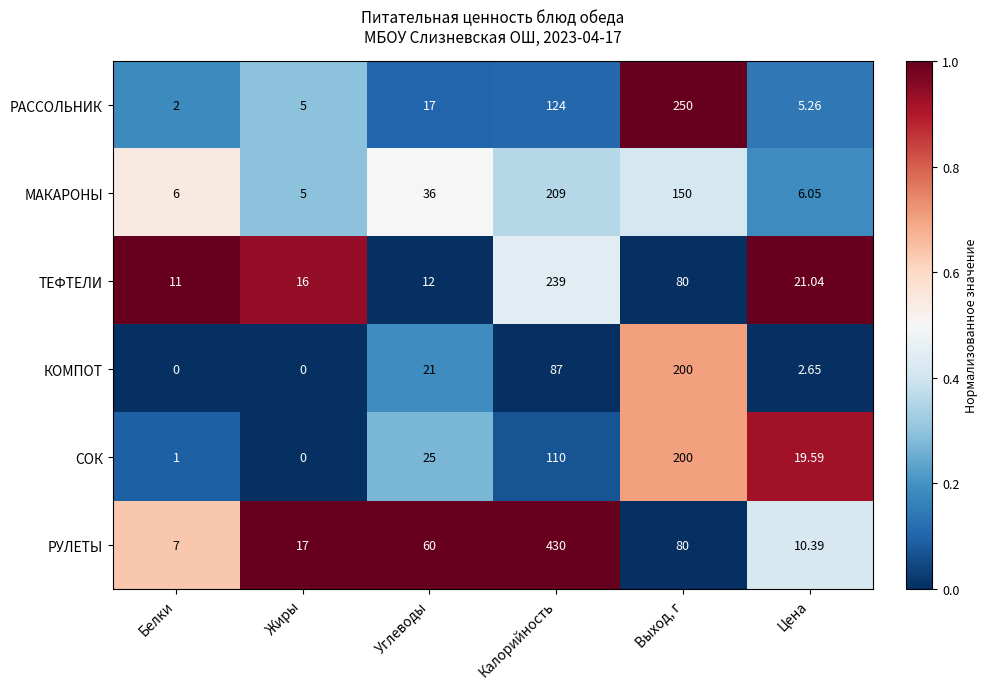

At Белки, list the series in order from smallest to largest.

КОМПОТ, СОК, РАССОЛЬНИК, МАКАРОНЫ, РУЛЕТЫ, ТЕФТЕЛИ